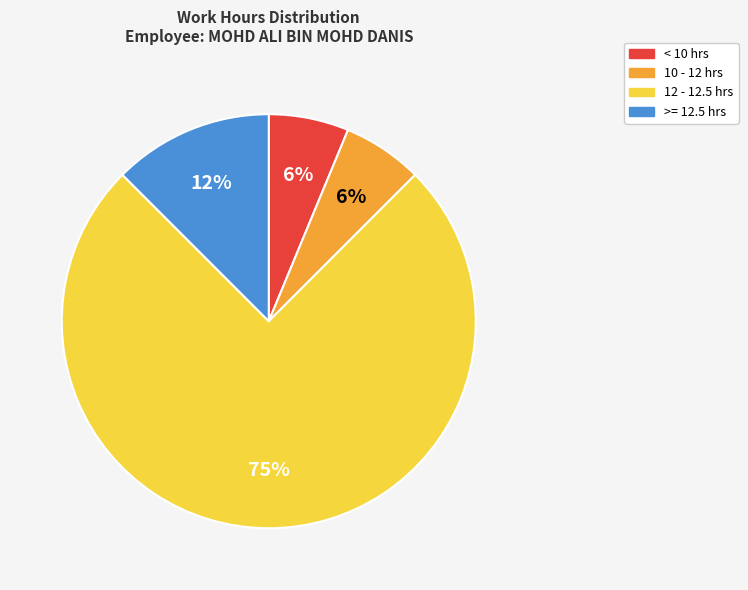

To the nearest percent, what is the average slice percentage?

25%